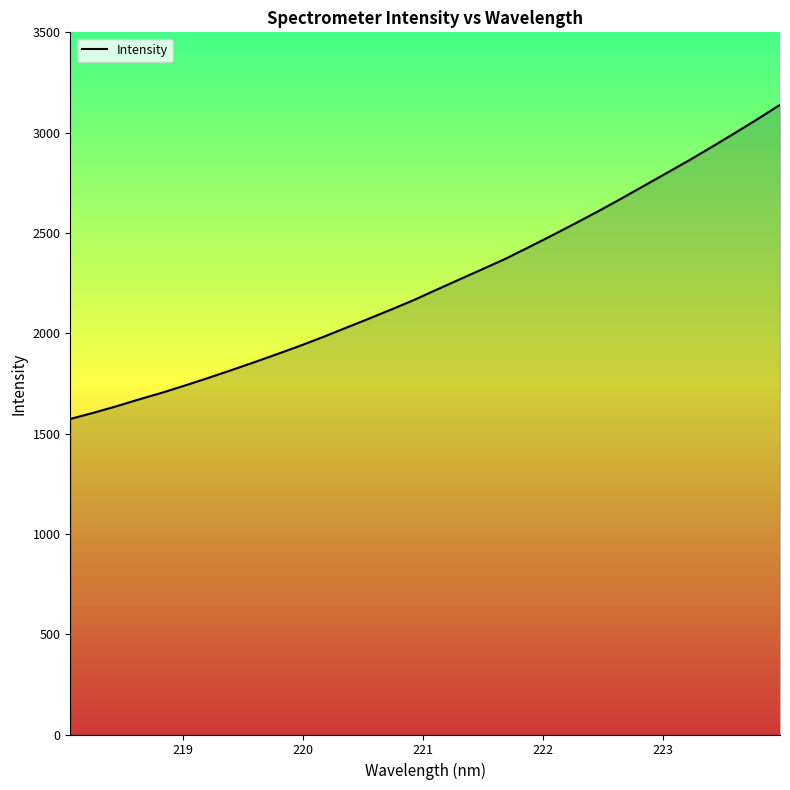

What is the maximum value shown in the chart?

3138.6